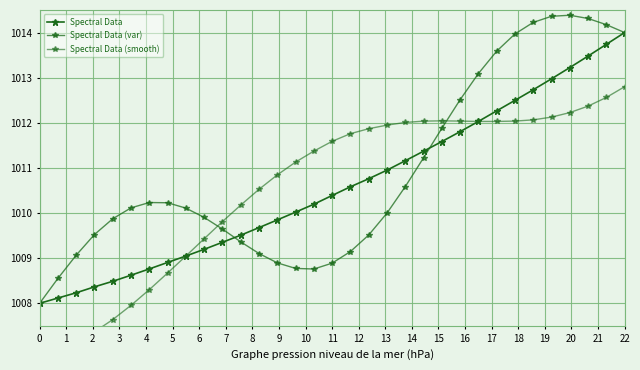

True or false: Spectral Data (smooth) and Spectral Data cross at least once.

False